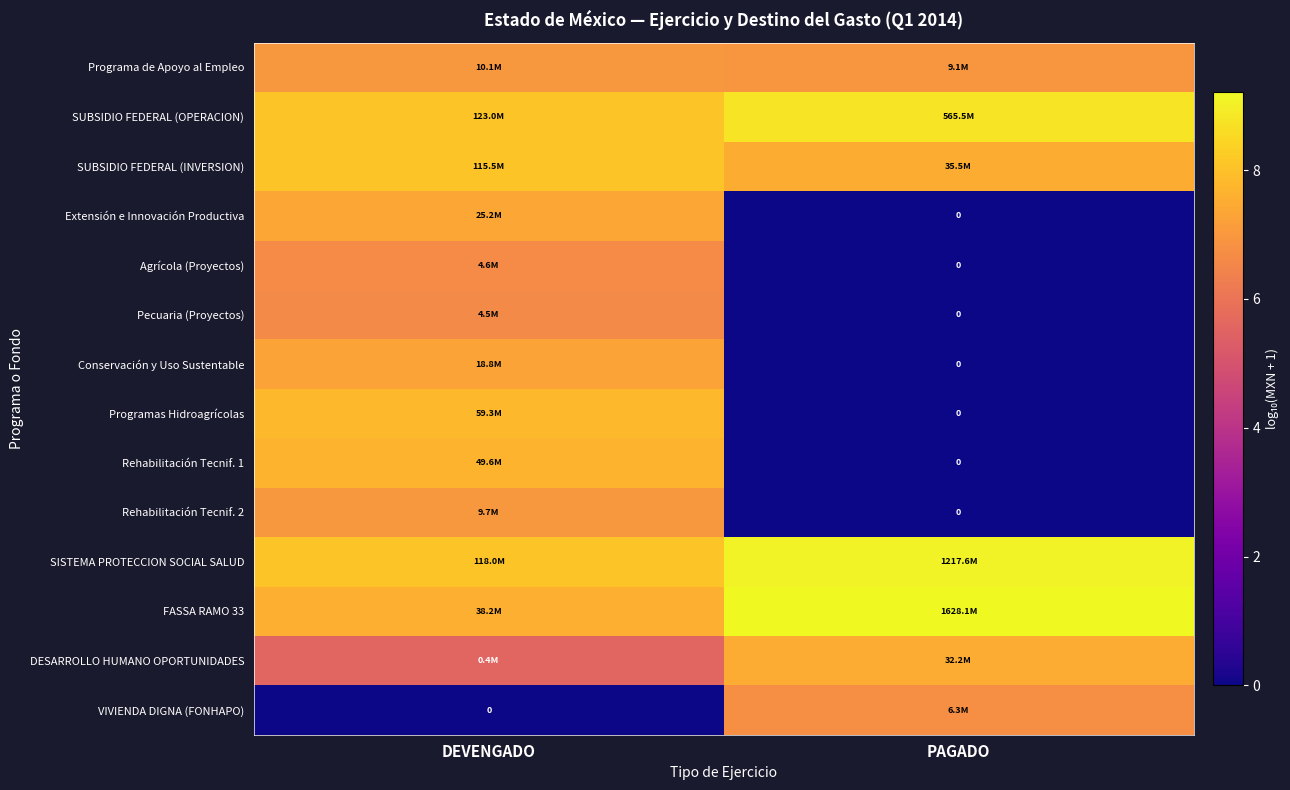

Where is Conservación y Uso Sustentable nearest to the value 3?

PAGADO